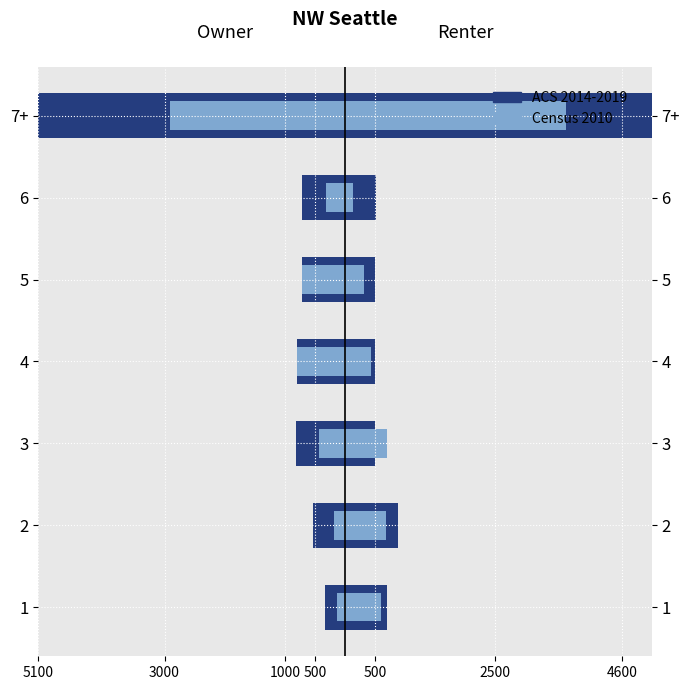

Which has a higher value, 4 or 2?

2